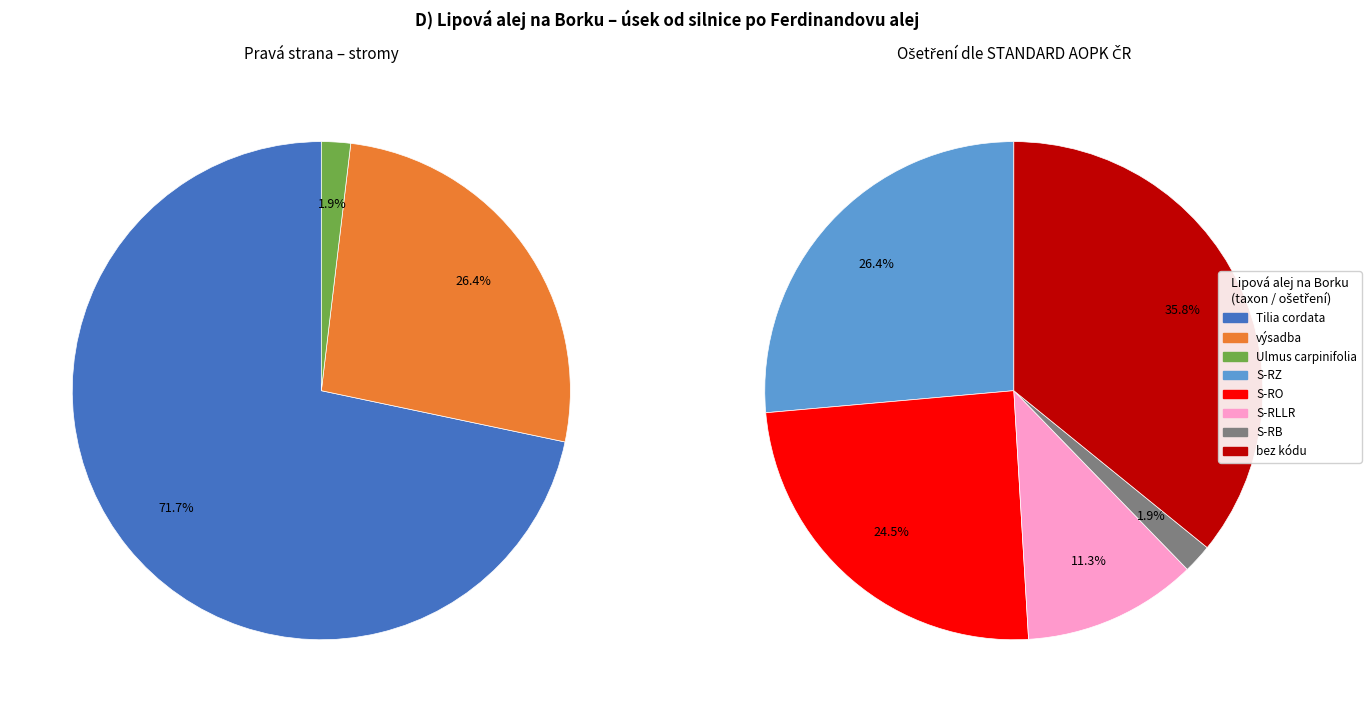

What percentage is the PRAVÁ STRANA slice, to the nearest percent?

2%